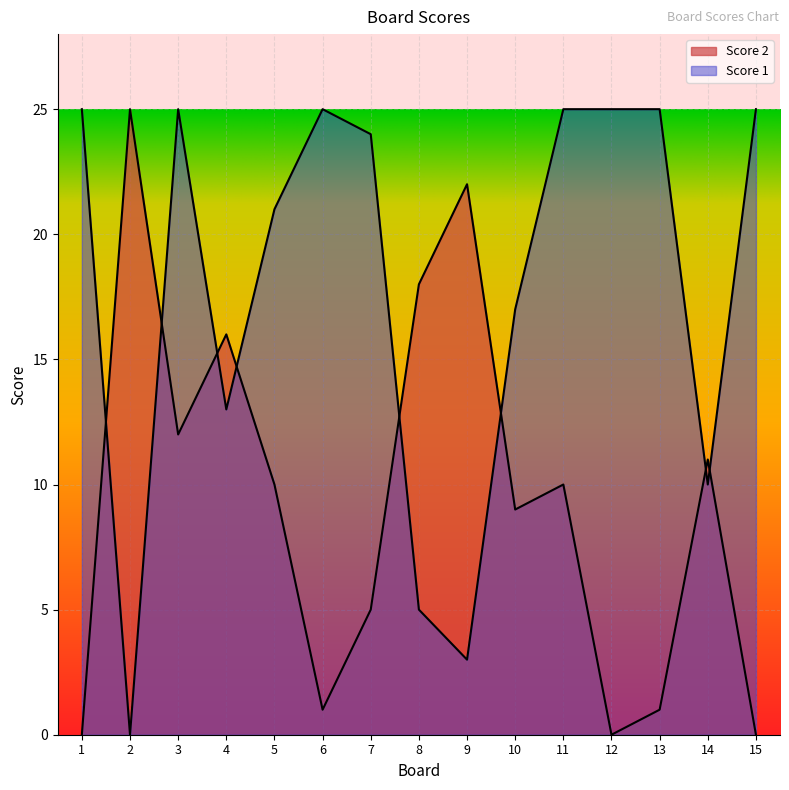

In Score 1, how many points are higher than both neighbors (excluding endpoints)?

2